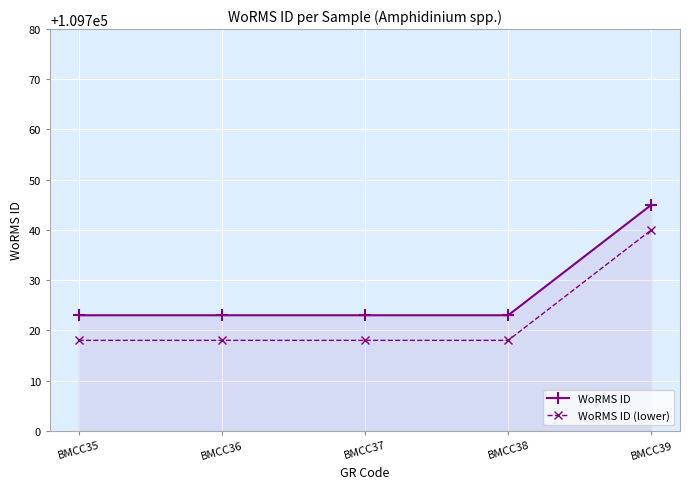

What is the spread (max minus min) of values at BMCC37?

5